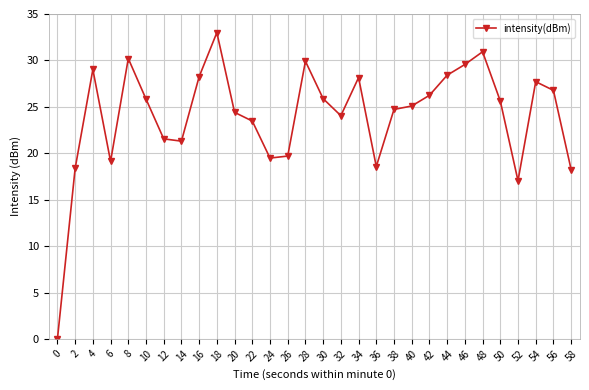

Is it true that the value at 0 is -18.9?

False